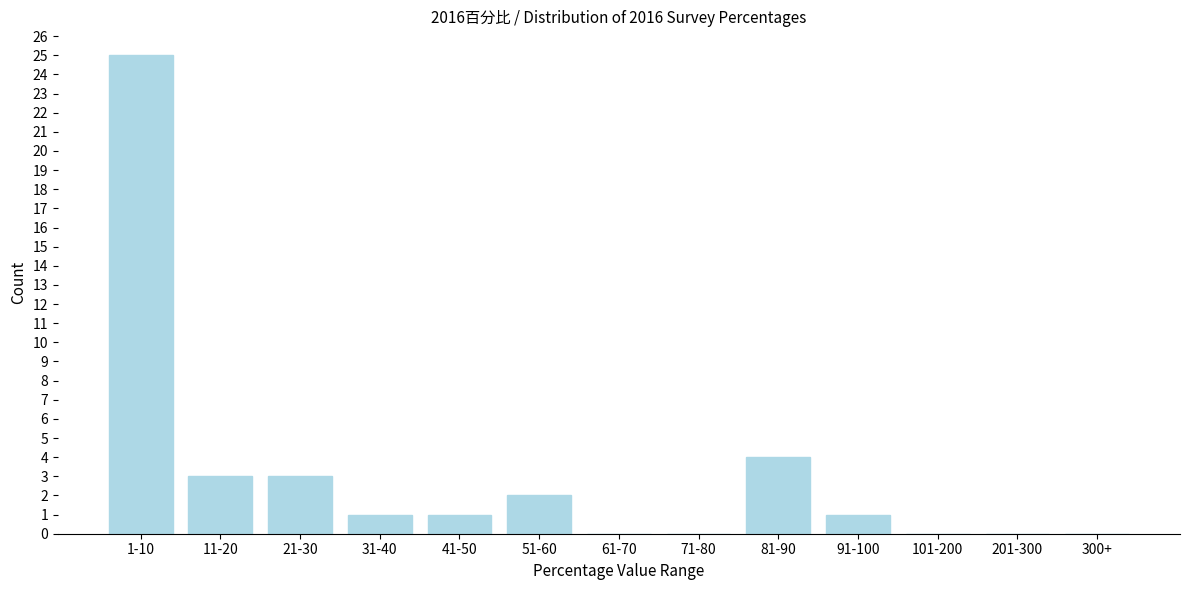

Reading left to right, what are all the values shown in this chart?

1-10=25	11-20=3	21-30=3	31-40=1	41-50=1	51-60=2	61-70=0	71-80=0	81-90=4	91-100=1	101-200=0	201-300=0	300+=0